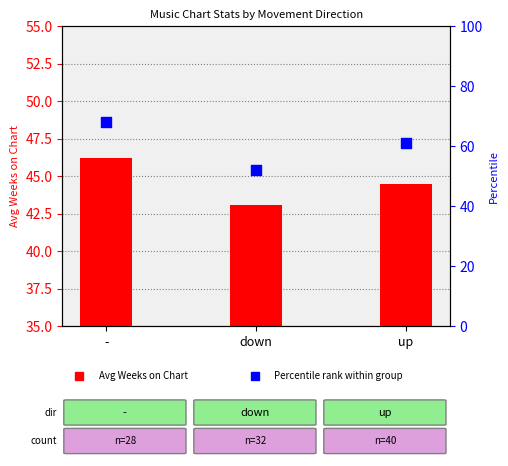

Which series has the largest total across all categories?

Percentile rank